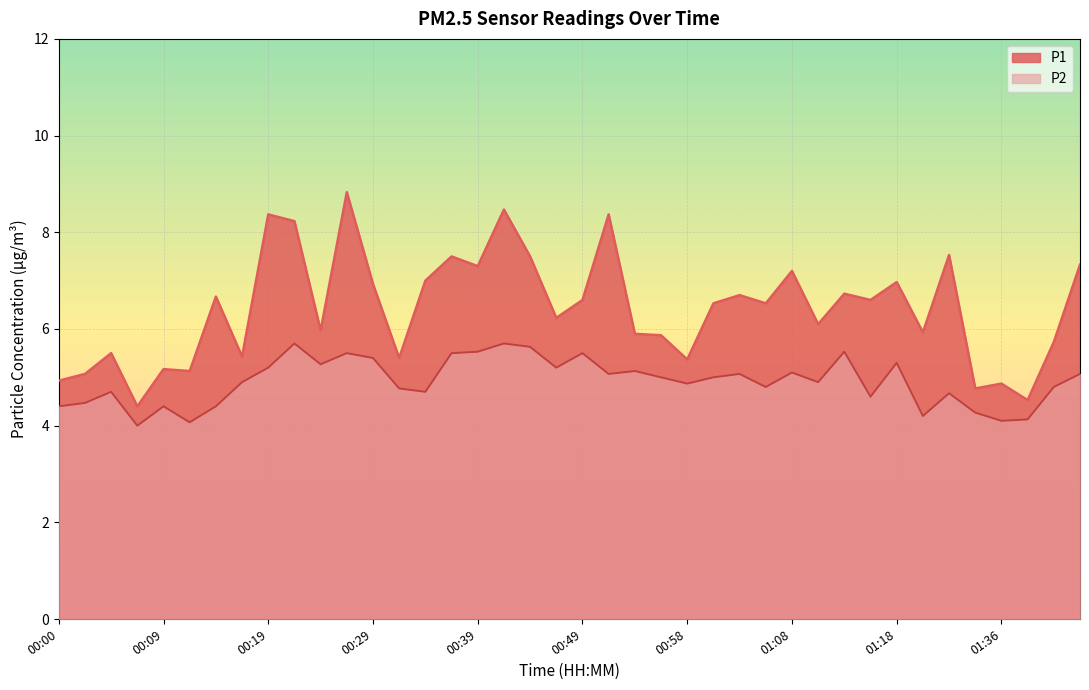

Which series has the largest total across all categories?

P1